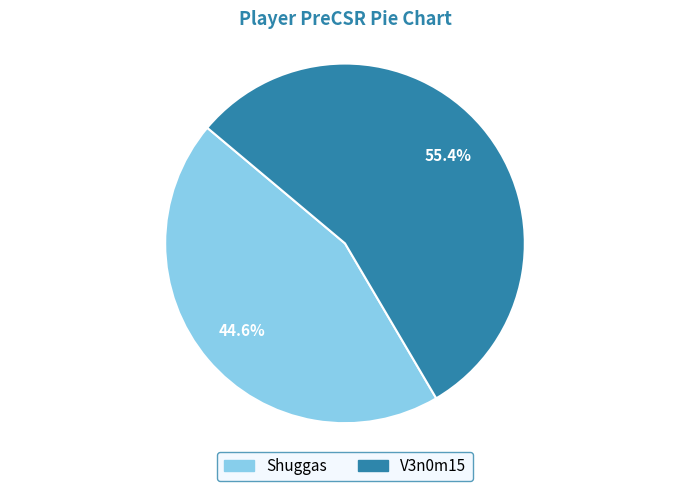

What is the smallest slice in the pie chart?

Shuggas